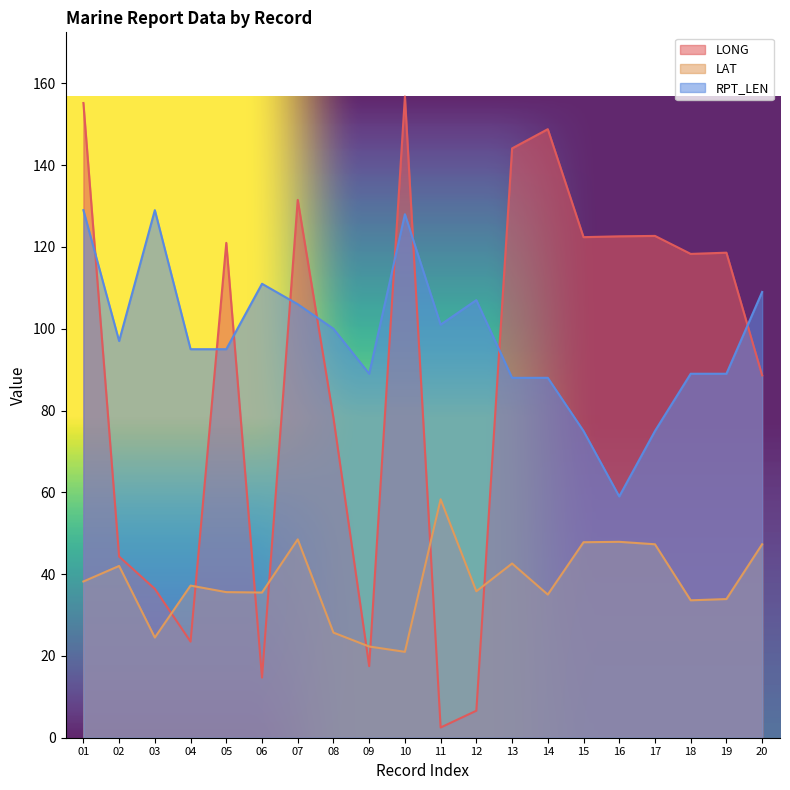

The LONG series shows 122.6 at 16. True or false?

True